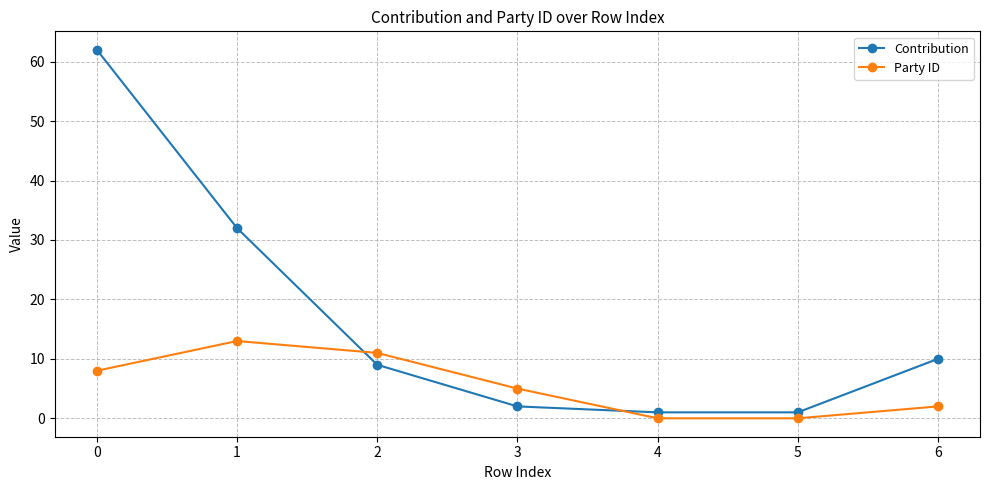

What is the maximum value for Contribution?

62